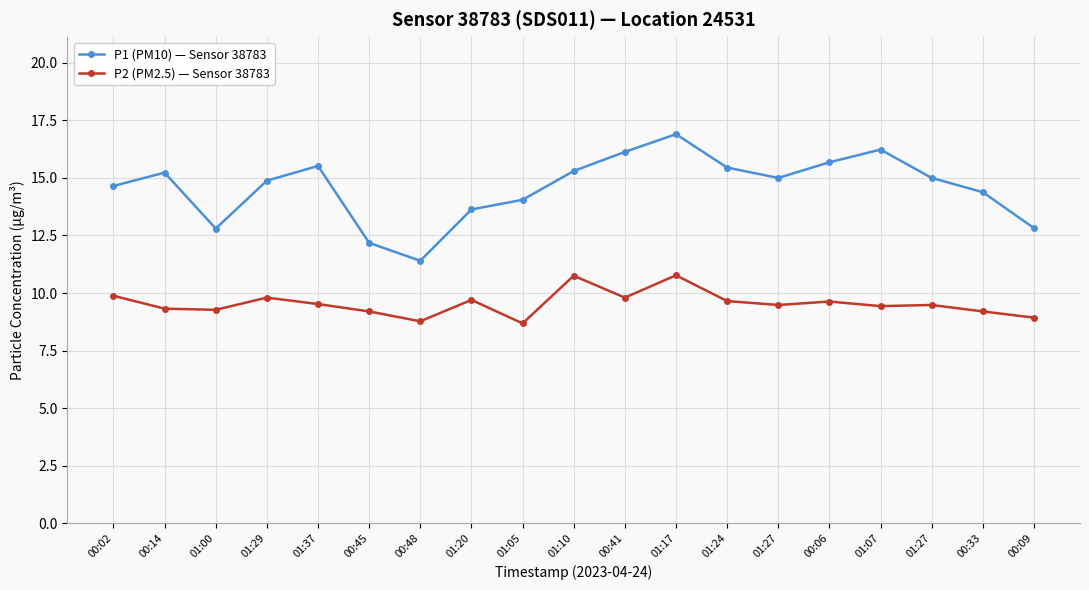

True or false: P1 (PM10) — Sensor 38783 has a value of 14.9 at 01:29.

True